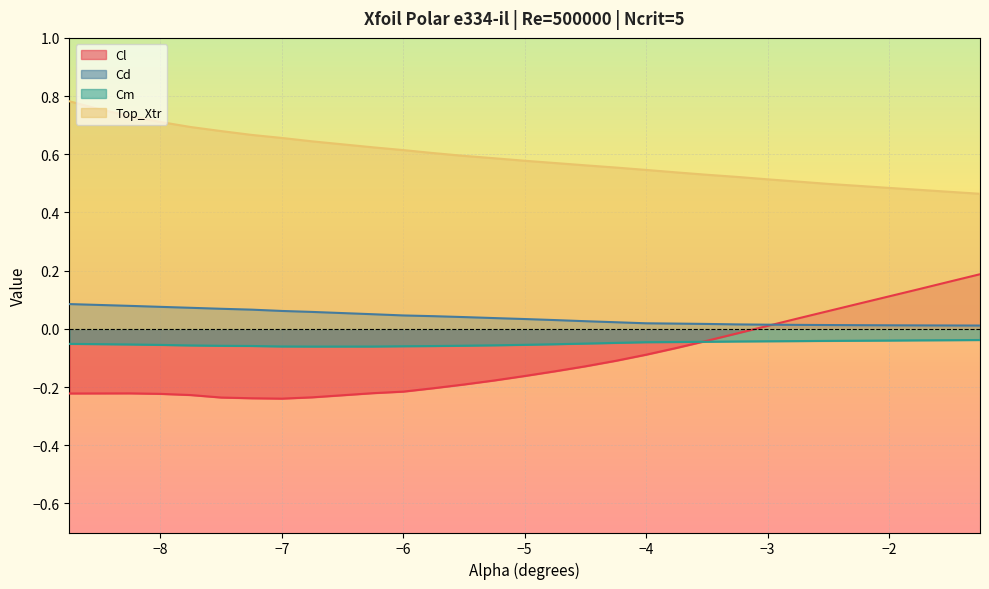

Reading right to left, list all the values displayed in this chart.

Cl: 0.2	0.2	0.1	0.1	0.1	0.1	0.0	0.0	-0.0	-0.0	-0.1	-0.1	-0.1	-0.1	-0.1	-0.2	-0.2	-0.2	-0.2	-0.2	-0.2	-0.2	-0.2	-0.2	-0.2	-0.2	-0.2	-0.2	-0.2	-0.2
Cd: 0.0	0.0	0.0	0.0	0.0	0.0	0.0	0.0	0.0	0.0	0.0	0.0	0.0	0.0	0.0	0.0	0.0	0.0	0.0	0.0	0.1	0.1	0.1	0.1	0.1	0.1	0.1	0.1	0.1	0.1
Cm: -0.0	-0.0	-0.0	-0.0	-0.0	-0.0	-0.0	-0.0	-0.0	-0.0	-0.0	-0.0	-0.0	-0.1	-0.1	-0.1	-0.1	-0.1	-0.1	-0.1	-0.1	-0.1	-0.1	-0.1	-0.1	-0.1	-0.1	-0.1	-0.1	-0.1
Top_Xtr: 0.5	0.5	0.5	0.5	0.5	0.5	0.5	0.5	0.5	0.5	0.5	0.5	0.6	0.6	0.6	0.6	0.6	0.6	0.6	0.6	0.6	0.6	0.7	0.7	0.7	0.7	0.7	0.7	0.8	0.8